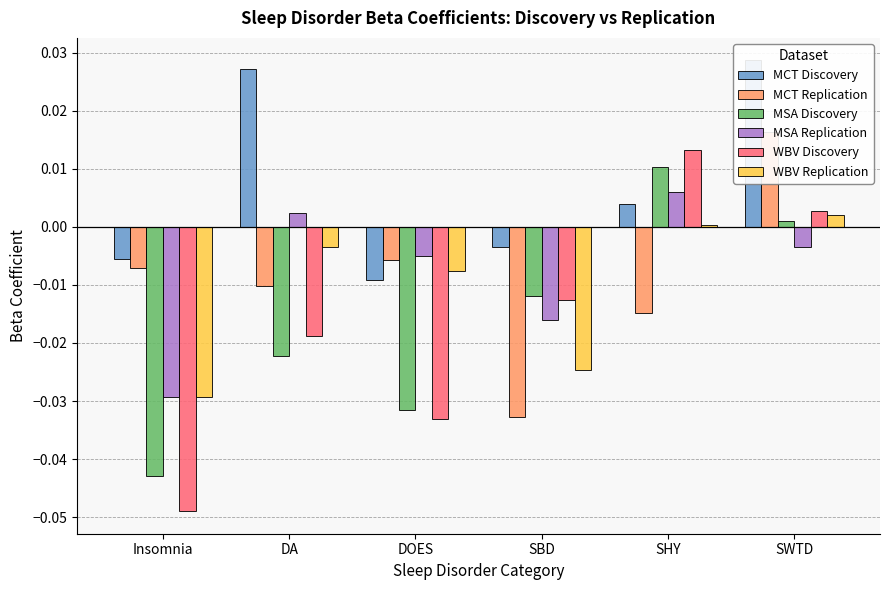

True or false: MCT Replication has a value of -0.0 at DA.

False